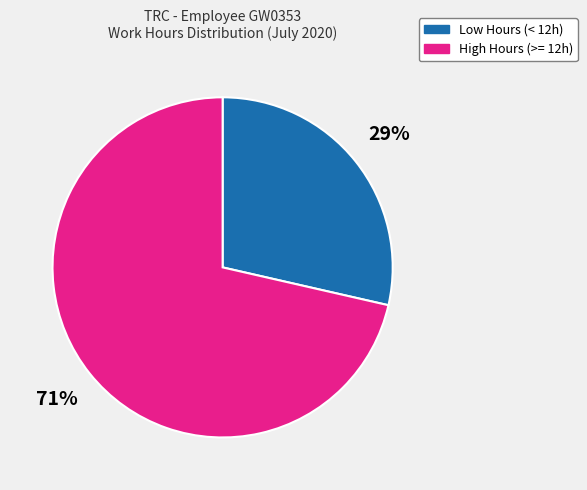

Is there any slice that represents more than half of the pie?

Yes